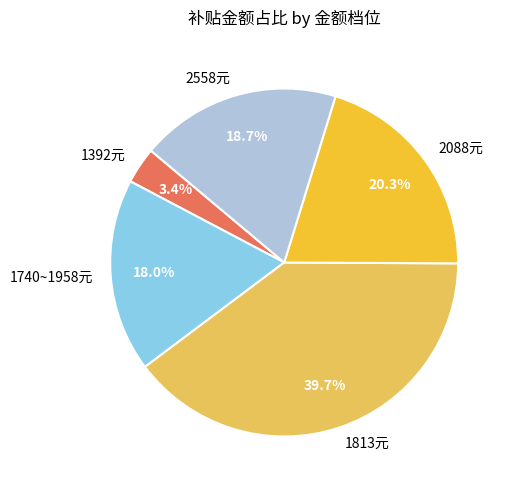

What is the largest slice in the pie chart?

1813元